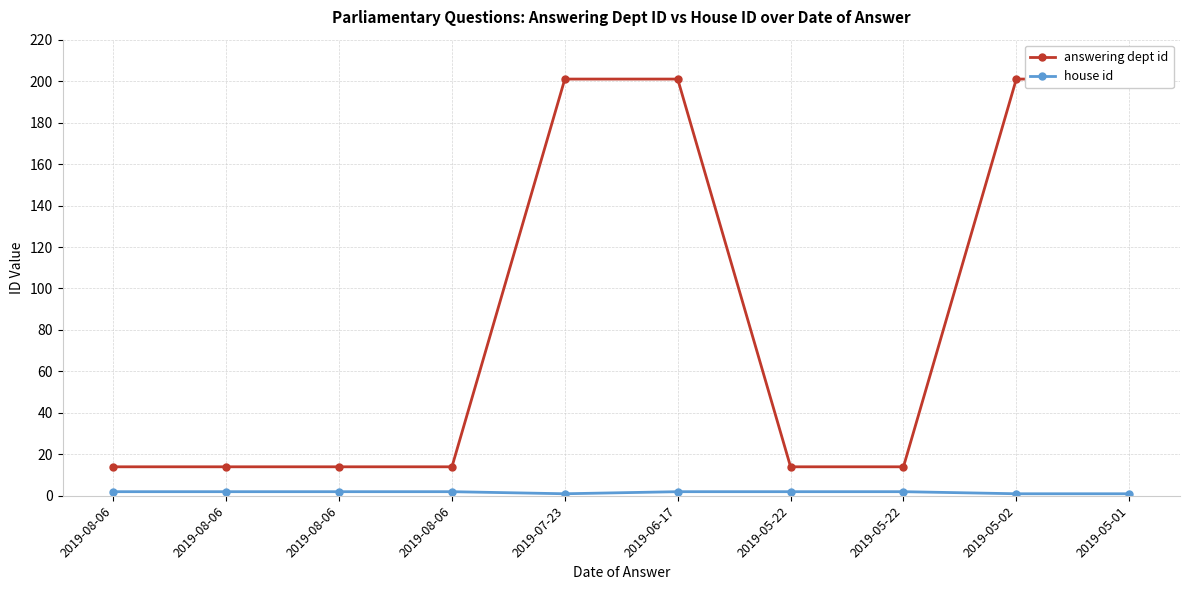

Count the number of categories in the chart.

10